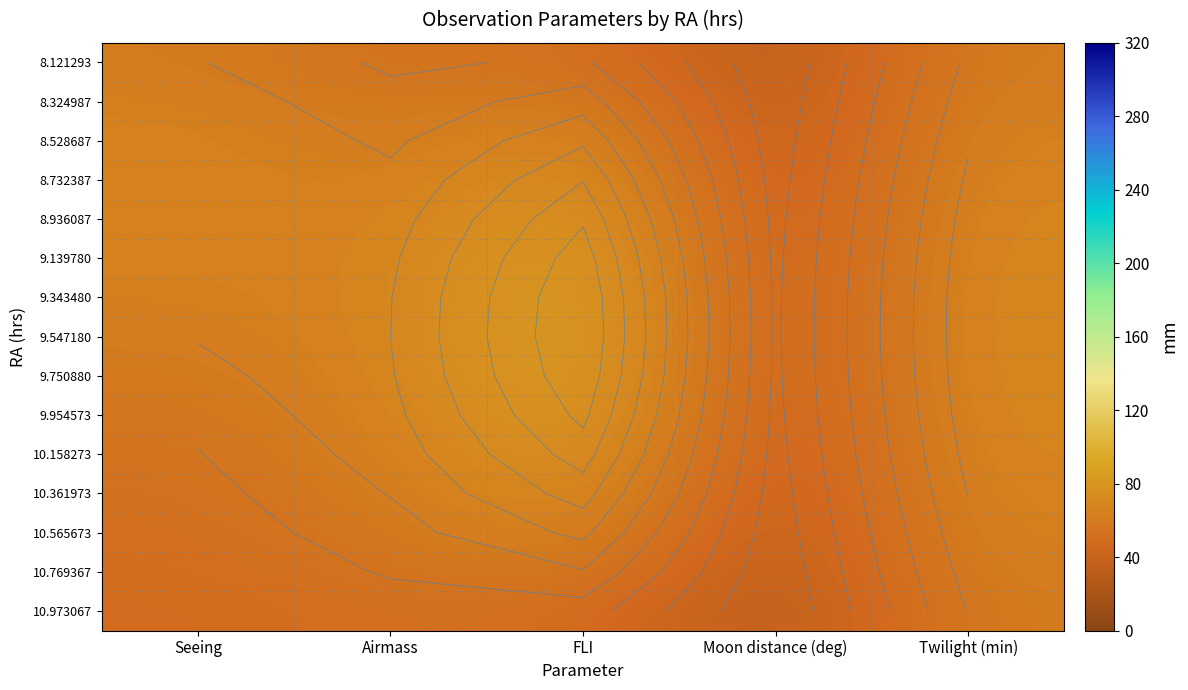

How many distinct data groups are displayed?

15